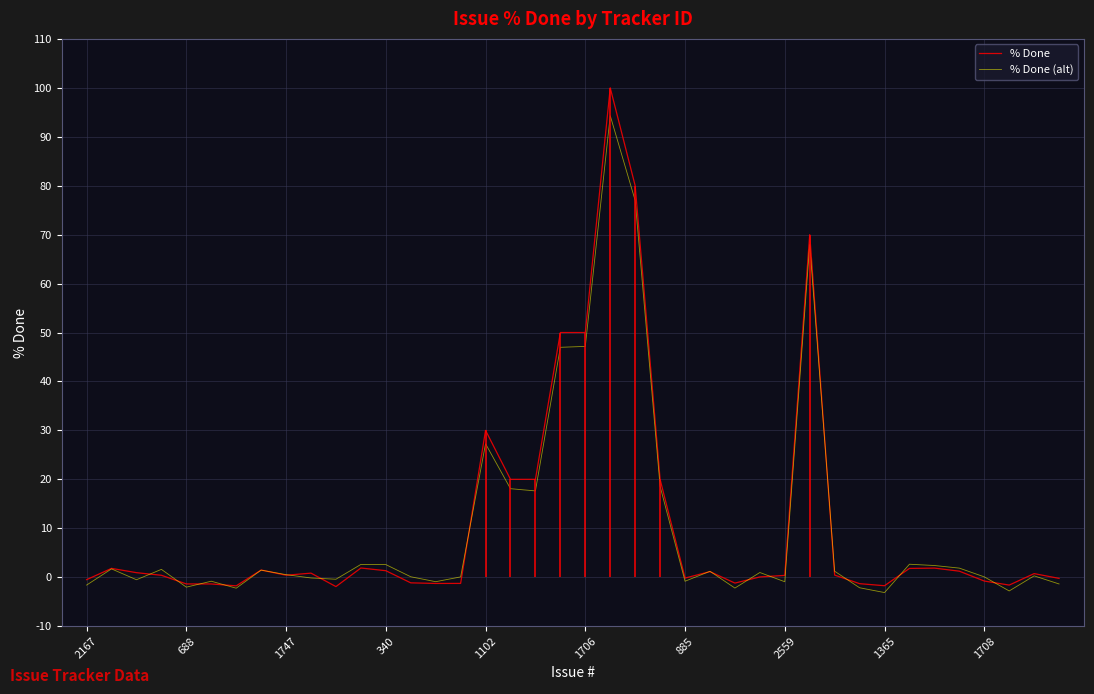

The % Done series shows -0.8 at 1708. True or false?

True